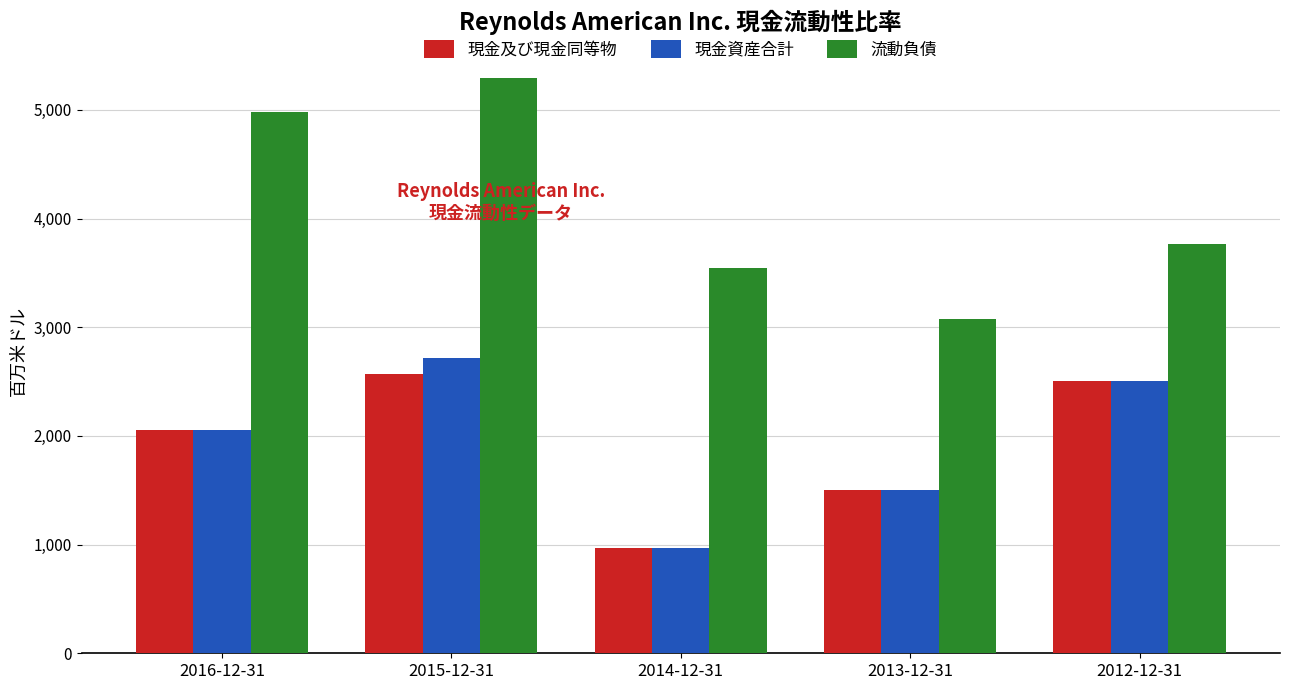

Where is 現金資産合計 nearest to the value 1841?

2016-12-31